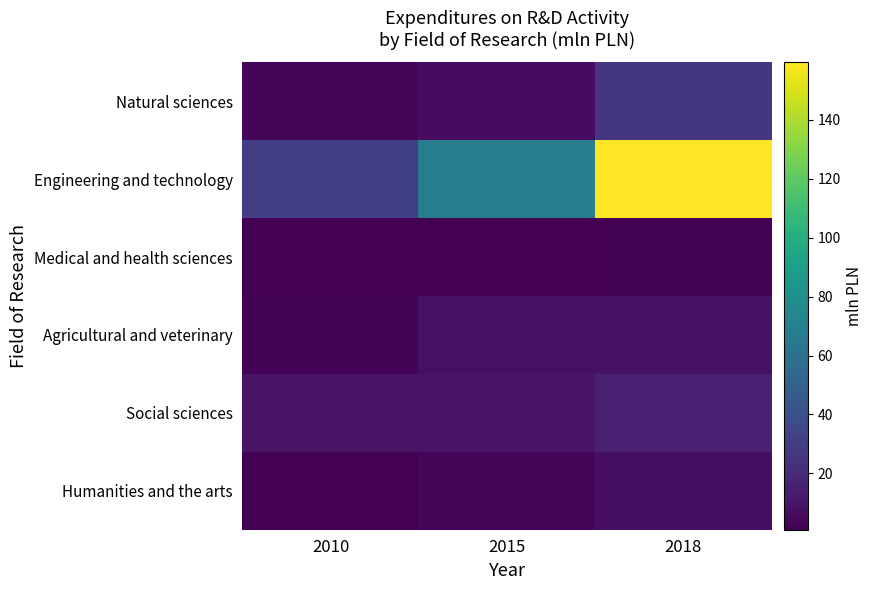

Which series changed the most between 2010 and 2018?

Engineering and technology